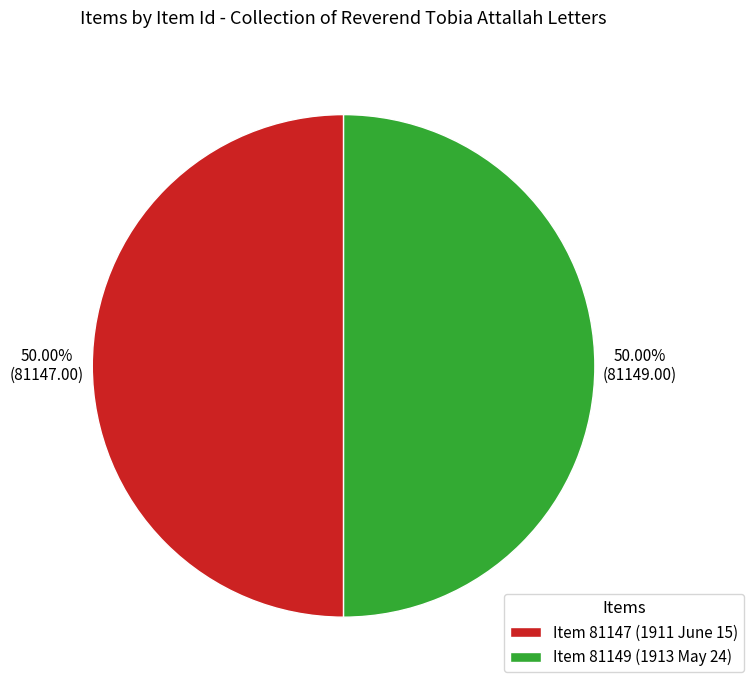

What is the ratio of the value at Item 81147 (1911 June 15) to the value at Item 81149 (1913 May 24)?

1.0